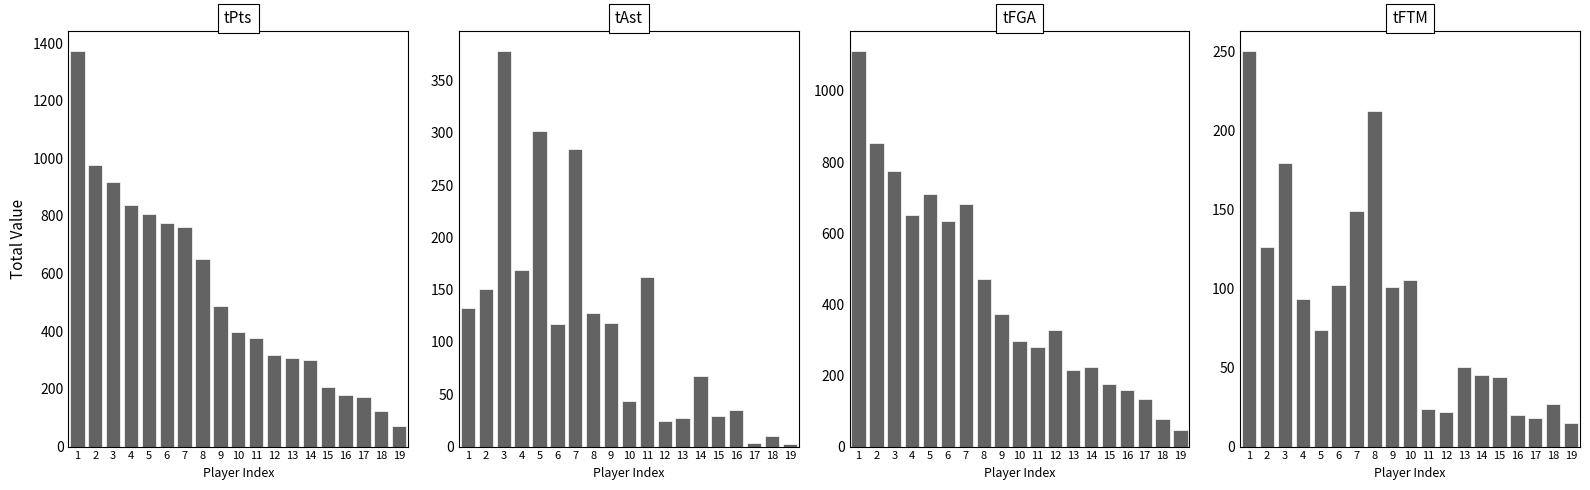

The value of tPts at 18 is 125. True or false?

True